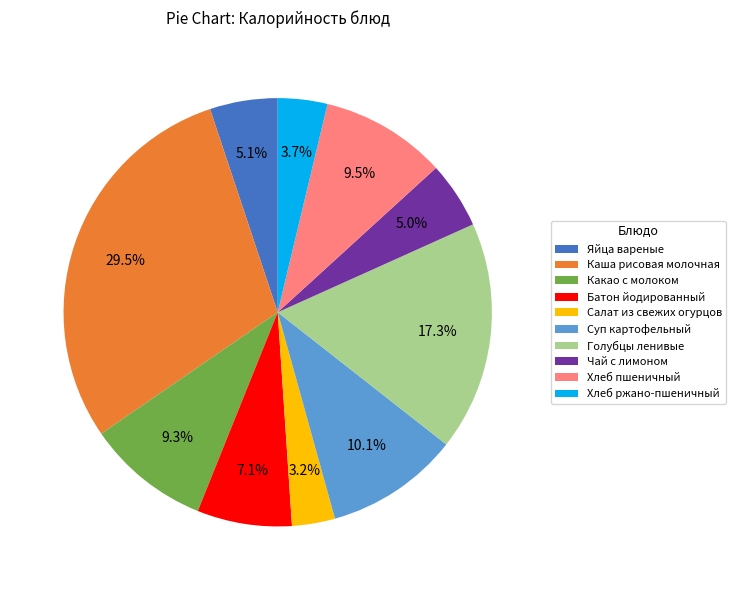

Count the number of slices in the pie.

10